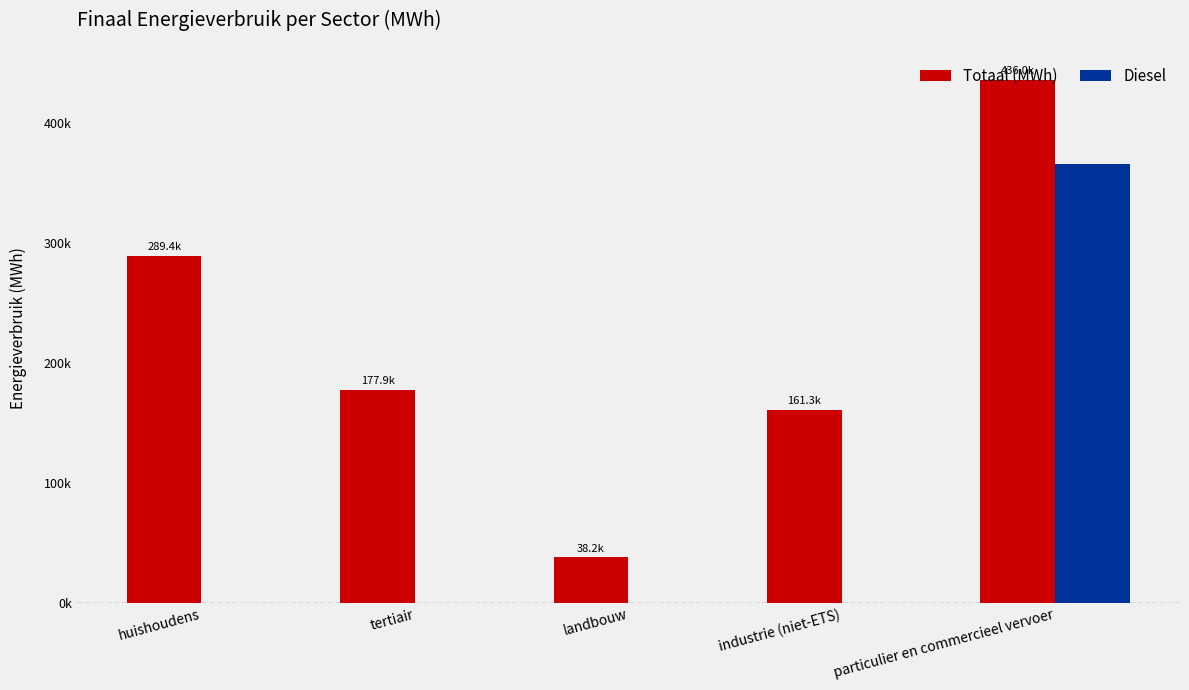

At landbouw, list the series in order from largest to smallest.

Totaal (MWh), Diesel